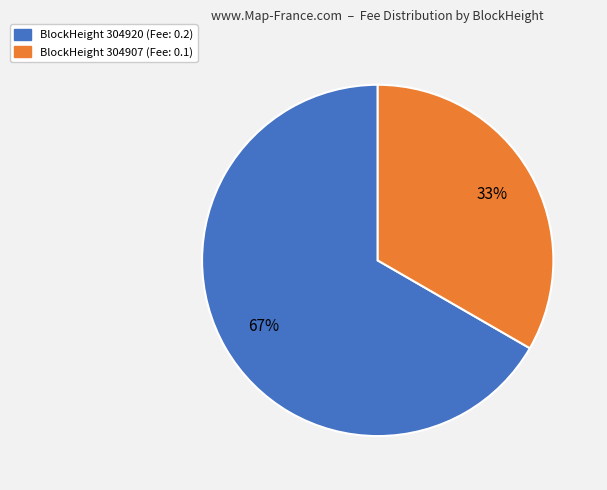

To the nearest percent, what is the average slice percentage?

50%